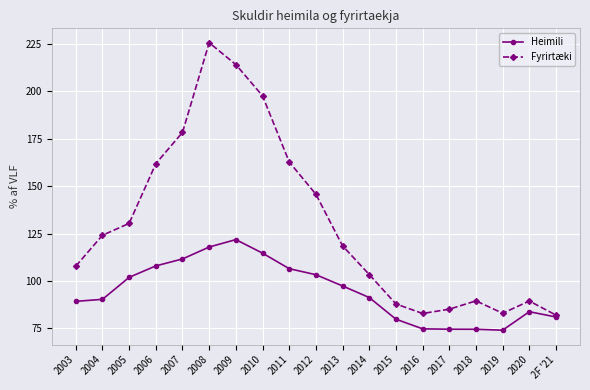

Rank the series at 2020 from highest to lowest value.

Fyrirtæki, Heimili